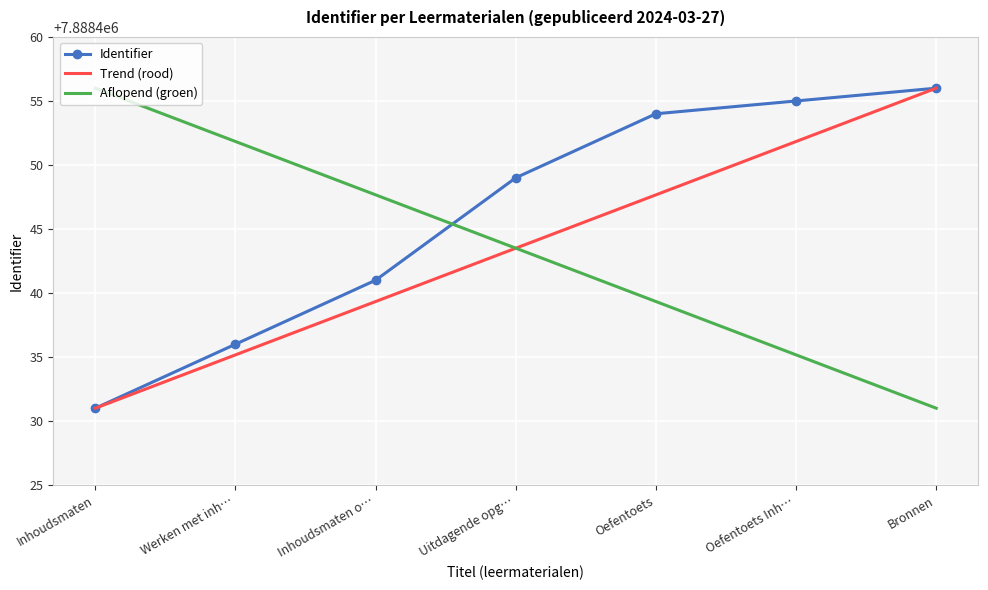

What position from the right is Werken met inh…?

6